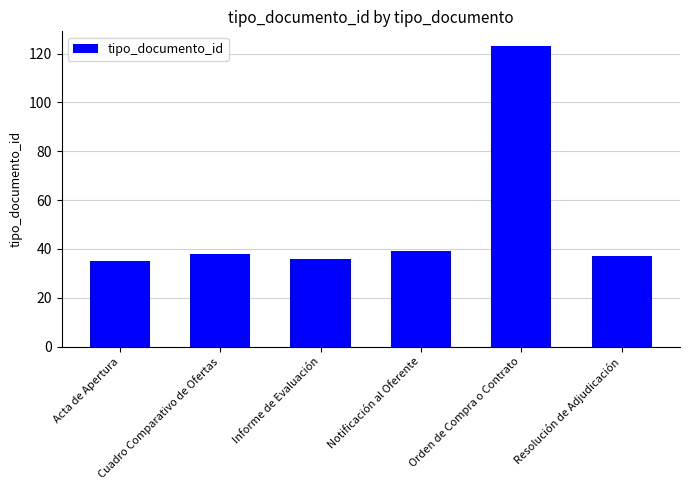

What is the smallest value displayed?

35